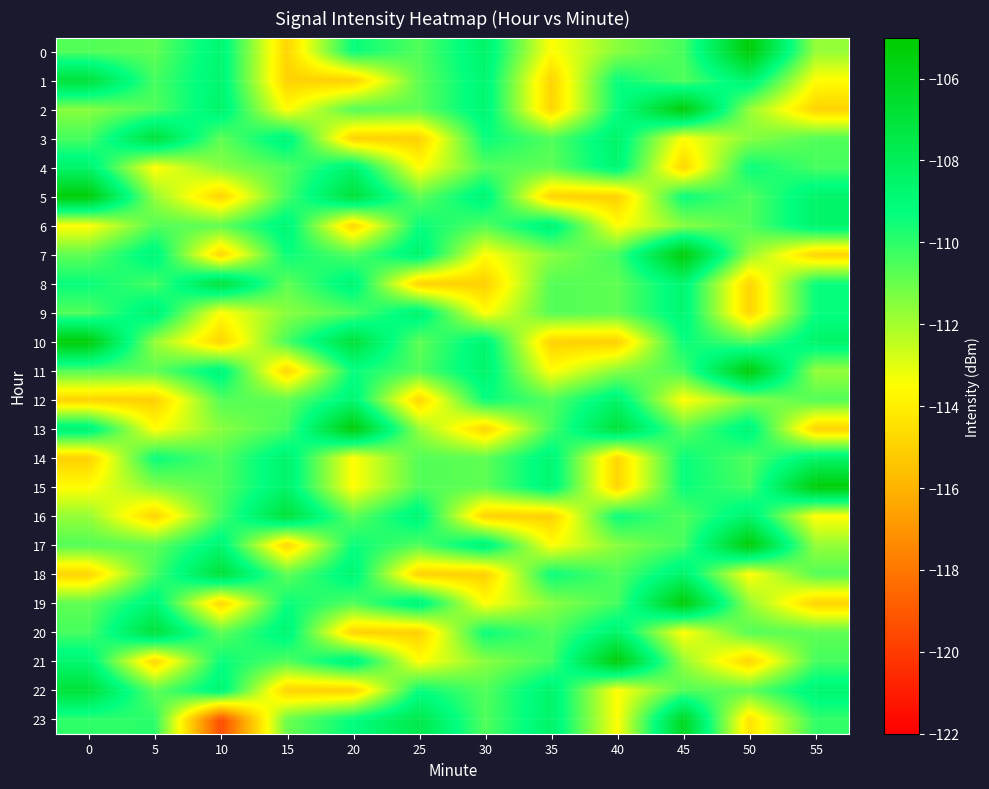

Reading left to right, transcribe all the data shown in this chart.

0: 0=-110.6	5=-110.8	10=-108.7	15=-114.9	20=-109.4	25=-110.6	30=-108.5	35=-113.6	40=-111.5	45=-110.4	50=-105.3	55=-111.7
1: 0=-106.9	5=-110.4	10=-108.6	15=-115.0	20=-115.0	25=-110.8	30=-108.7	35=-114.9	40=-109.4	45=-110.6	50=-108.5	55=-113.6
2: 0=-111.5	5=-110.6	10=-108.5	15=-113.6	20=-110.6	25=-110.8	30=-108.7	35=-114.9	40=-109.4	45=-105.3	50=-111.7	55=-114.9
3: 0=-110.4	5=-106.9	10=-110.8	15=-108.6	20=-115.0	25=-115.0	30=-109.4	35=-110.6	40=-108.5	45=-113.6	50=-111.5	55=-110.6
4: 0=-108.5	5=-113.6	10=-111.5	15=-110.6	20=-108.5	25=-113.6	30=-110.6	35=-110.8	40=-108.7	45=-114.9	50=-109.4	55=-110.4
5: 0=-105.3	5=-111.7	10=-114.9	15=-110.4	20=-106.9	25=-110.8	30=-108.6	35=-115.0	40=-115.0	45=-109.4	50=-110.6	55=-108.5
6: 0=-113.6	5=-110.6	10=-110.8	15=-108.7	20=-114.9	25=-109.4	30=-110.6	35=-108.5	40=-113.6	45=-111.5	50=-110.6	55=-108.5
7: 0=-110.8	5=-108.7	10=-114.9	15=-109.4	20=-110.6	25=-108.5	30=-113.6	35=-111.5	40=-110.4	45=-105.3	50=-111.7	55=-114.9
8: 0=-109.4	5=-110.4	10=-106.9	15=-110.8	20=-108.6	25=-115.0	30=-115.0	35=-110.6	40=-110.8	45=-108.7	50=-114.9	55=-109.4
9: 0=-110.6	5=-108.5	10=-113.6	15=-111.5	20=-110.6	25=-108.5	30=-113.6	35=-110.6	40=-110.8	45=-108.7	50=-114.9	55=-109.4
10: 0=-105.3	5=-111.7	10=-114.9	15=-110.4	20=-106.9	25=-110.8	30=-108.6	35=-115.0	40=-115.0	45=-109.4	50=-110.6	55=-108.5
11: 0=-110.6	5=-110.8	10=-108.7	15=-114.9	20=-109.4	25=-110.6	30=-108.5	35=-113.6	40=-111.5	45=-110.4	50=-105.3	55=-111.7
12: 0=-115.0	5=-115.0	10=-110.6	15=-110.8	20=-108.7	25=-114.9	30=-109.4	35=-110.6	40=-108.5	45=-113.6	50=-111.5	55=-110.6
13: 0=-108.5	5=-113.6	10=-111.5	15=-110.4	20=-105.3	25=-111.7	30=-114.9	35=-110.4	40=-106.9	45=-110.8	50=-108.6	55=-115.0
14: 0=-115.0	5=-109.4	10=-110.6	15=-108.5	20=-113.6	25=-110.6	30=-110.8	35=-108.7	40=-114.9	45=-109.4	50=-110.6	55=-108.5
15: 0=-113.6	5=-111.5	10=-110.6	15=-108.5	20=-113.6	25=-110.6	30=-110.8	35=-108.7	40=-114.9	45=-109.4	50=-110.4	55=-105.3
16: 0=-111.7	5=-114.9	10=-110.4	15=-106.9	20=-110.8	25=-108.6	30=-115.0	35=-115.0	40=-109.4	45=-110.6	50=-108.5	55=-113.6
17: 0=-110.6	5=-110.8	10=-108.7	15=-114.9	20=-109.4	25=-110.6	30=-108.5	35=-113.6	40=-111.5	45=-110.4	50=-105.3	55=-111.7
18: 0=-114.9	5=-110.4	10=-106.9	15=-110.8	20=-108.6	25=-115.0	30=-115.0	35=-109.4	40=-110.6	45=-108.5	50=-113.6	55=-110.6
19: 0=-110.8	5=-108.7	10=-114.9	15=-109.4	20=-110.6	25=-108.5	30=-113.6	35=-111.5	40=-110.4	45=-105.3	50=-111.7	55=-114.9
20: 0=-110.4	5=-106.9	10=-110.8	15=-108.6	20=-115.0	25=-115.0	30=-109.4	35=-110.6	40=-108.5	45=-113.6	50=-110.6	55=-110.8
21: 0=-108.7	5=-114.9	10=-109.4	15=-110.6	20=-108.5	25=-113.6	30=-111.5	35=-110.4	40=-105.3	45=-111.7	50=-114.9	55=-110.4
22: 0=-106.9	5=-110.8	10=-108.6	15=-115.0	20=-115.0	25=-109.4	30=-110.6	35=-108.5	40=-113.6	45=-110.6	50=-110.8	55=-108.7
23: 0=-110.0	5=-110.0	10=-119.4	15=-111.0	20=-109.2	25=-107.5	30=-110.6	35=-108.4	40=-113.5	45=-106.2	50=-114.4	55=-110.1